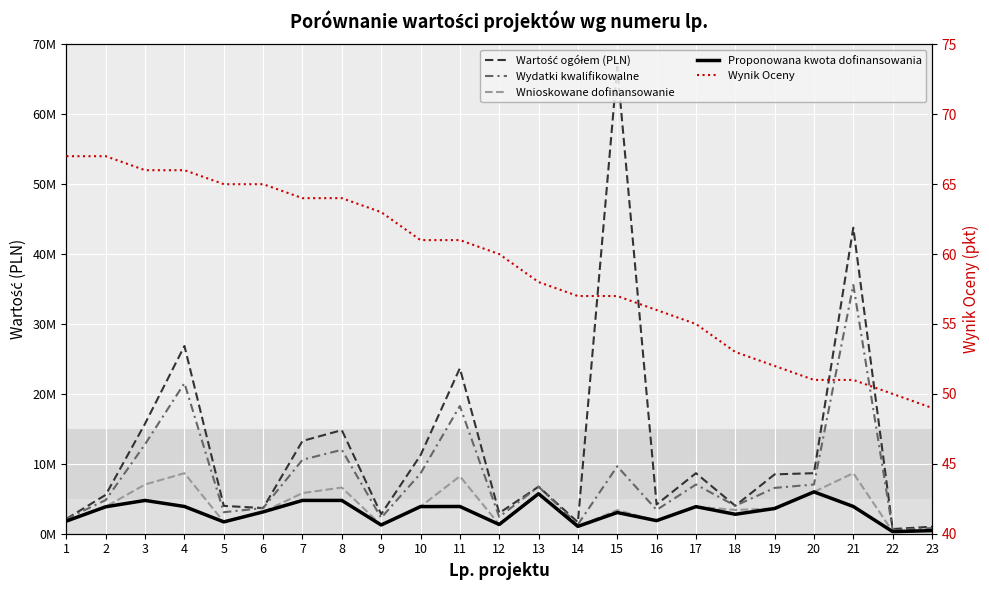

What is the highest value of the Wydatki kwalifikowalne series?

35584721.8